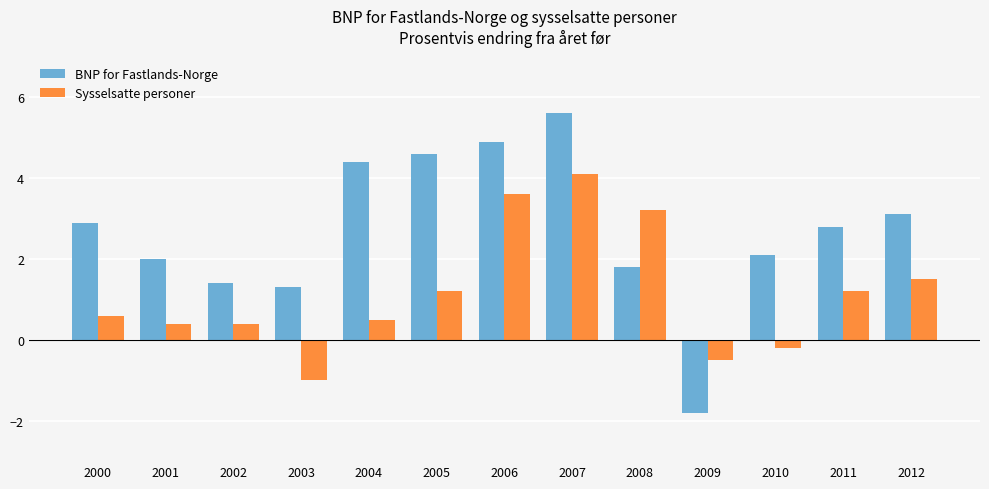

The BNP for Fastlands-Norge series shows 3.1 at 2012. True or false?

True